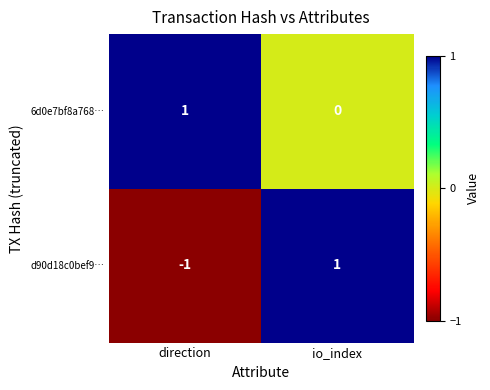

Count the number of categories in the chart.

2